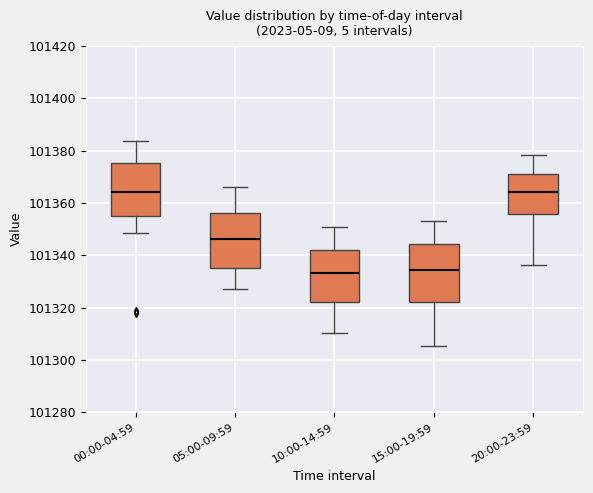

Reading left to right, transcribe this box plot: for each box, give where its median line is, the range the box spans, and where its two whiskers end, as read against the y-axis. The values are not printed on the chart, so give them approximately, as read against the axis.

00:00-04:59: median 101364, box 101356 to 101376, whiskers 101348 to 101384
05:00-09:59: median 101346, box 101334 to 101356, whiskers 101328 to 101366
10:00-14:59: median 101334, box 101322 to 101342, whiskers 101310 to 101350
15:00-19:59: median 101334, box 101322 to 101344, whiskers 101306 to 101354
20:00-23:59: median 101364, box 101356 to 101372, whiskers 101336 to 101378